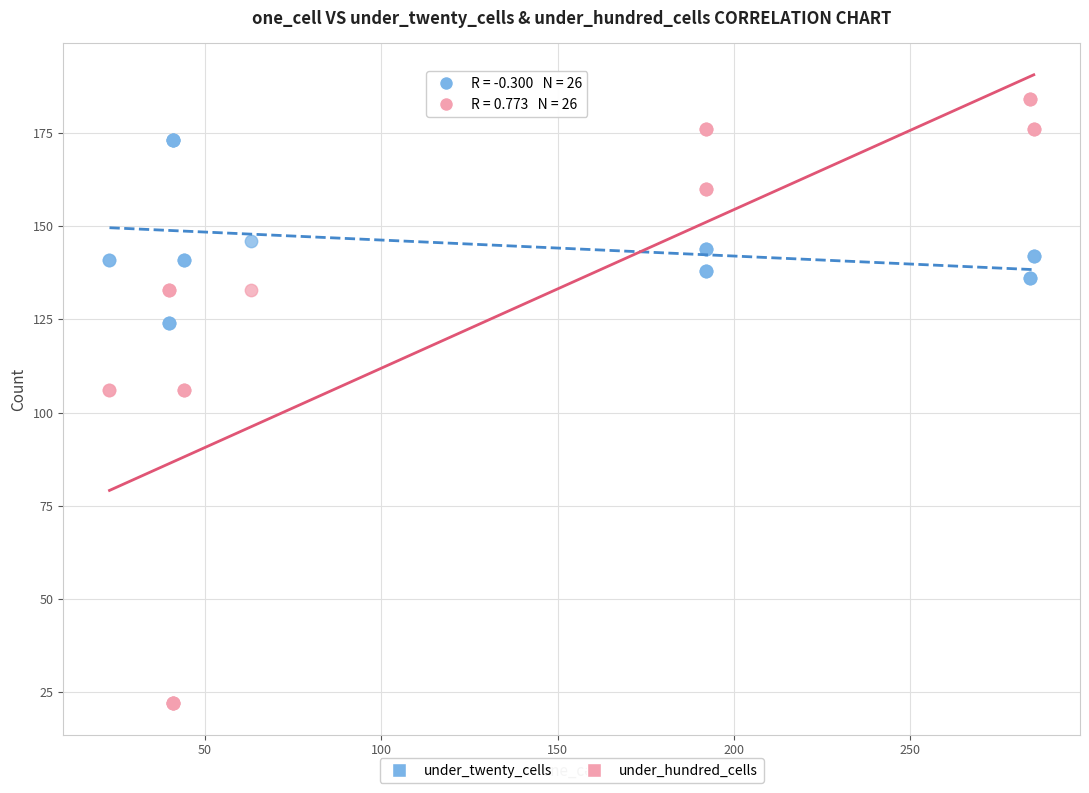

Which series reaches the maximum Y coordinate?

under_hundred_cells